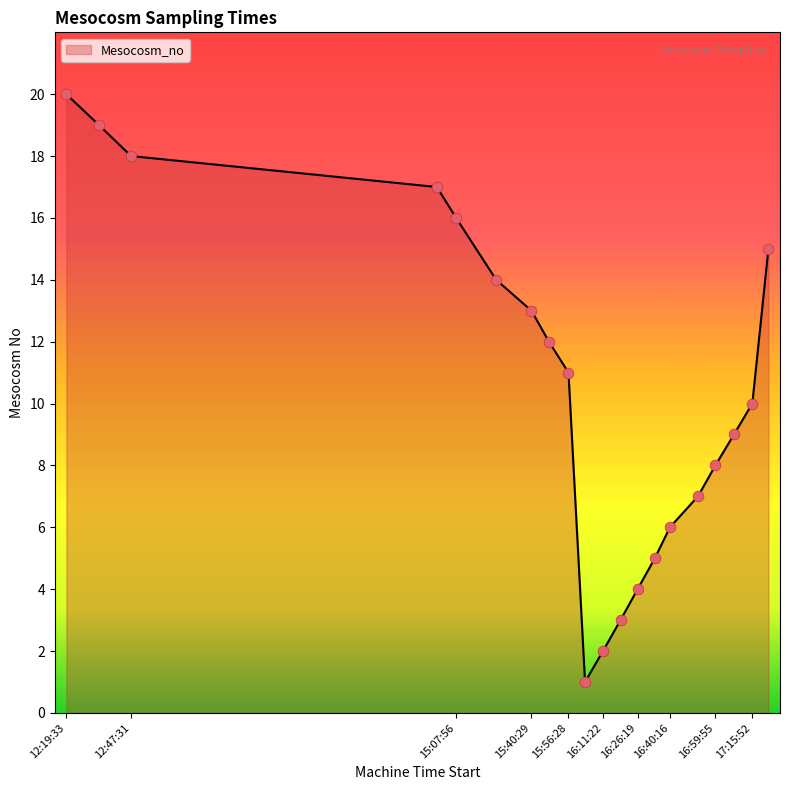

What is the difference between the maximum and minimum values?

19